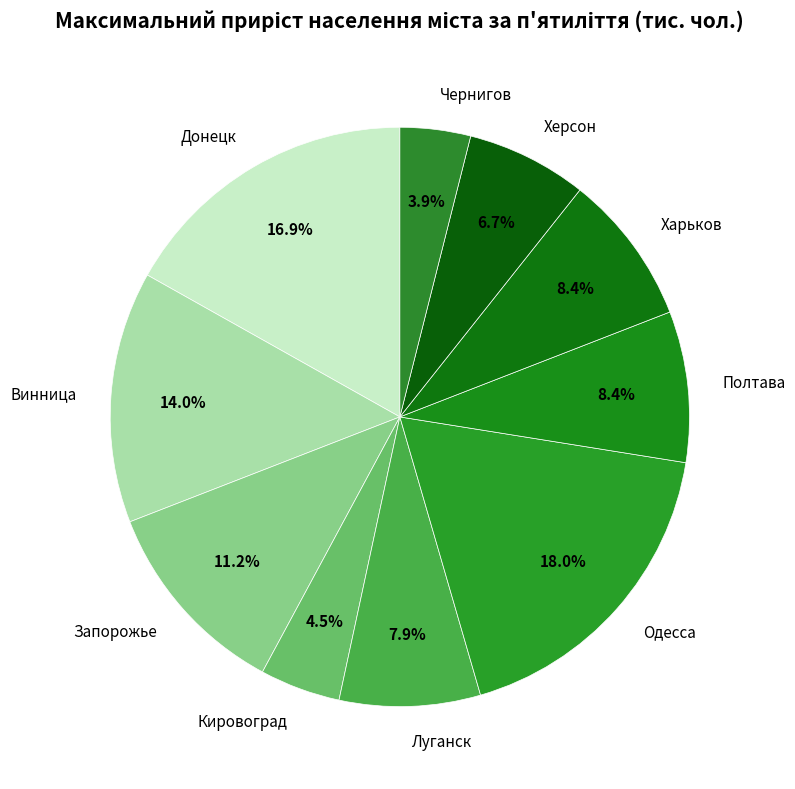

What is the smallest slice in the pie chart?

Чернигов